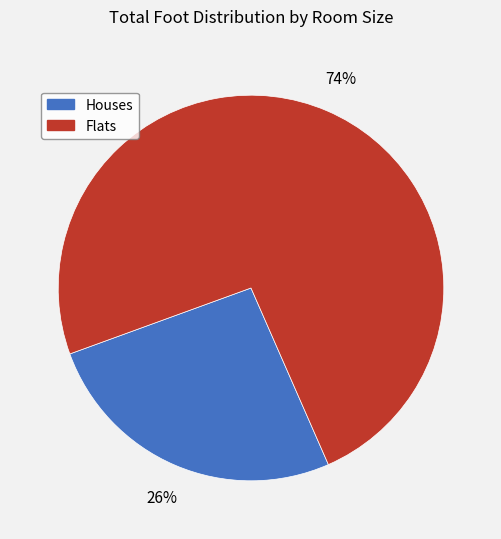

Is it true that Houses is 15% of the pie?

False